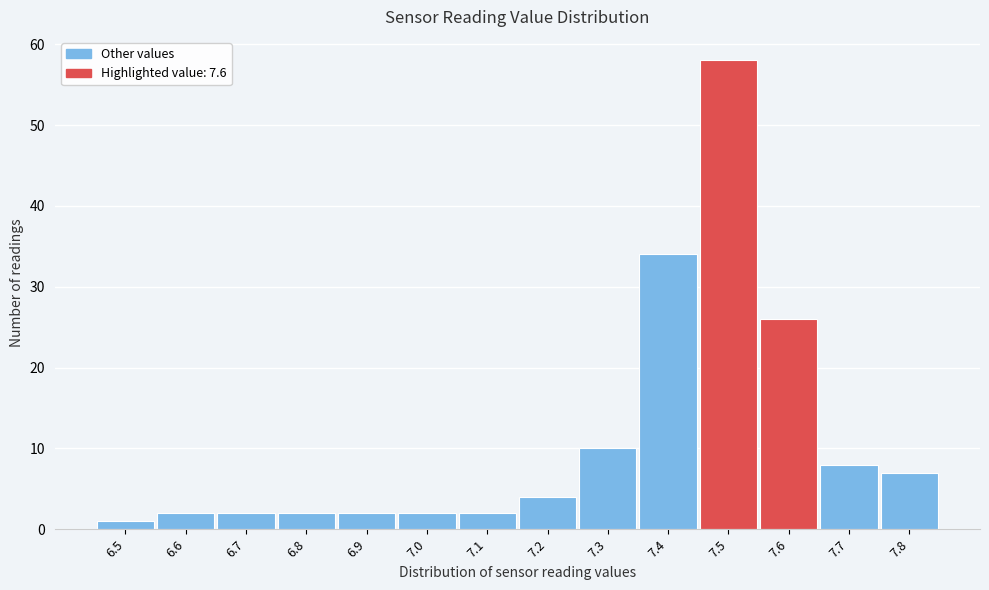

Reading left to right, transcribe all the data shown in this chart.

6.5=1	6.6=2	6.7=2	6.8=2	6.9=2	7.0=2	7.1=2	7.2=4	7.3=10	7.4=34	7.5=58	7.6=26	7.7=8	7.8=7